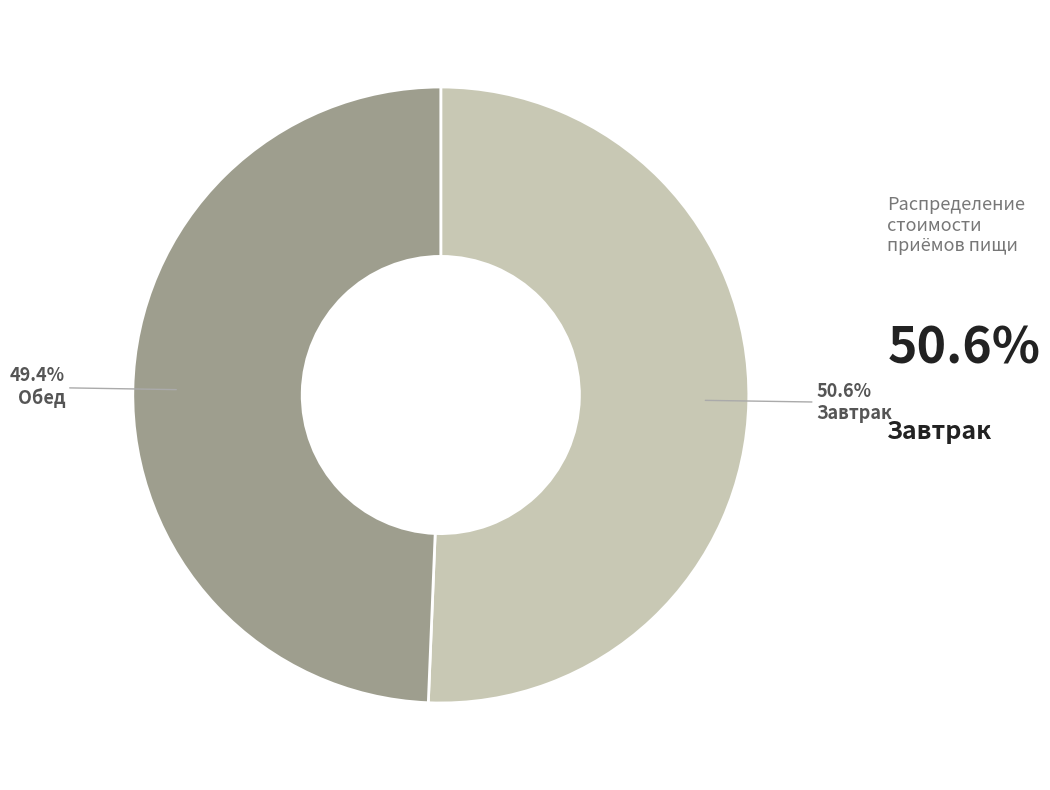

Is there any slice that represents more than half of the pie?

Yes